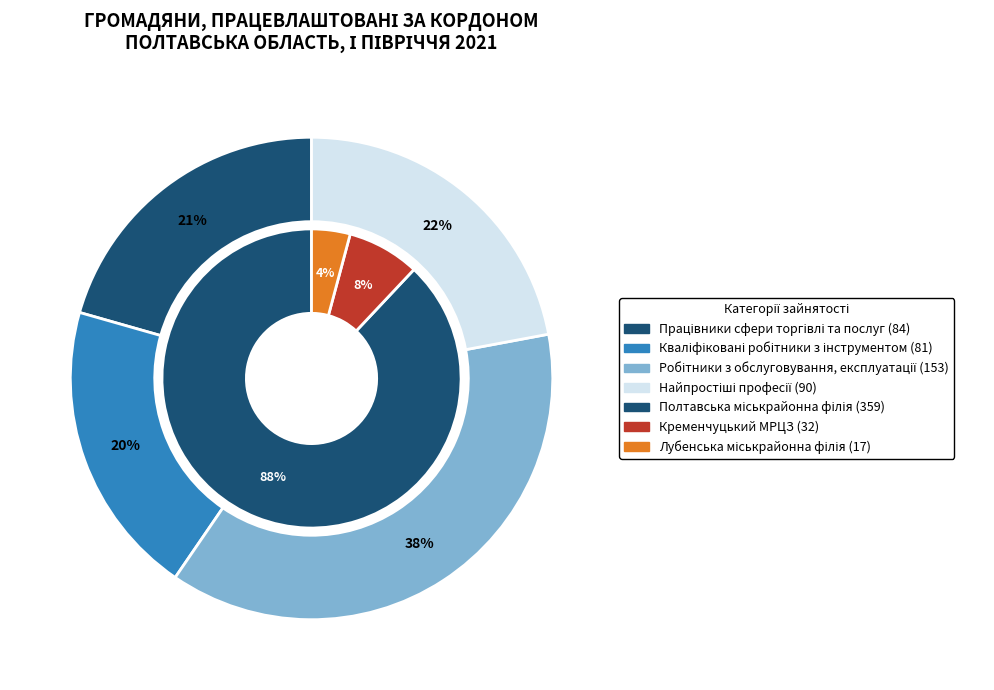

Rank the categories by value from lowest to highest.

Кваліфіковані робітники з інструментом, Працівники сфери торгівлі та послуг, Найпростіші професії, Робітники з обслуговування, експлуатації